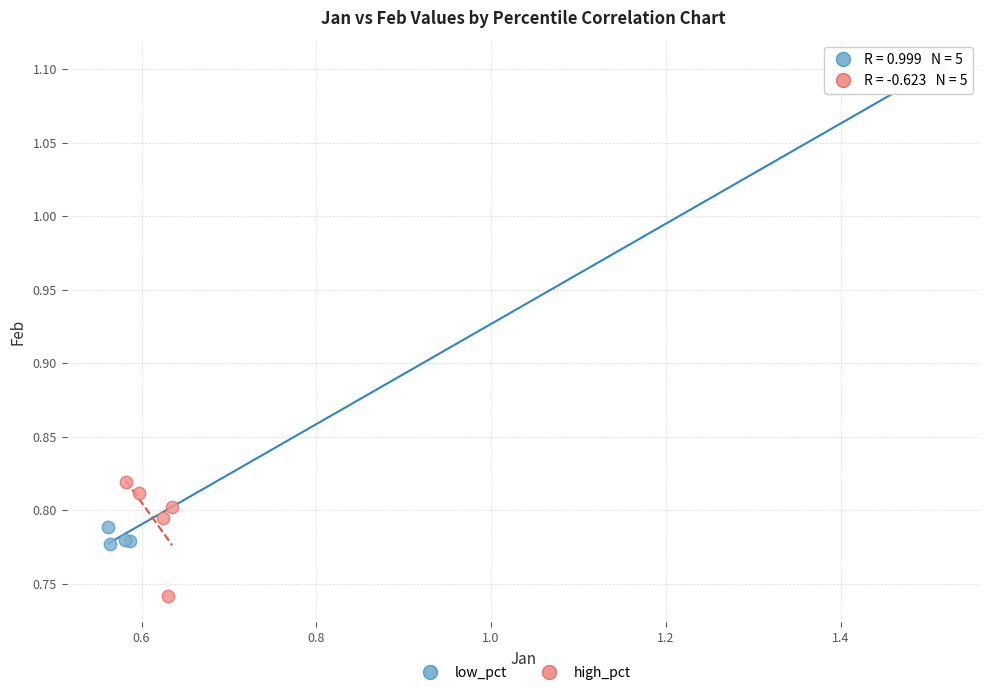

Which series reaches the minimum Y coordinate?

high_pct